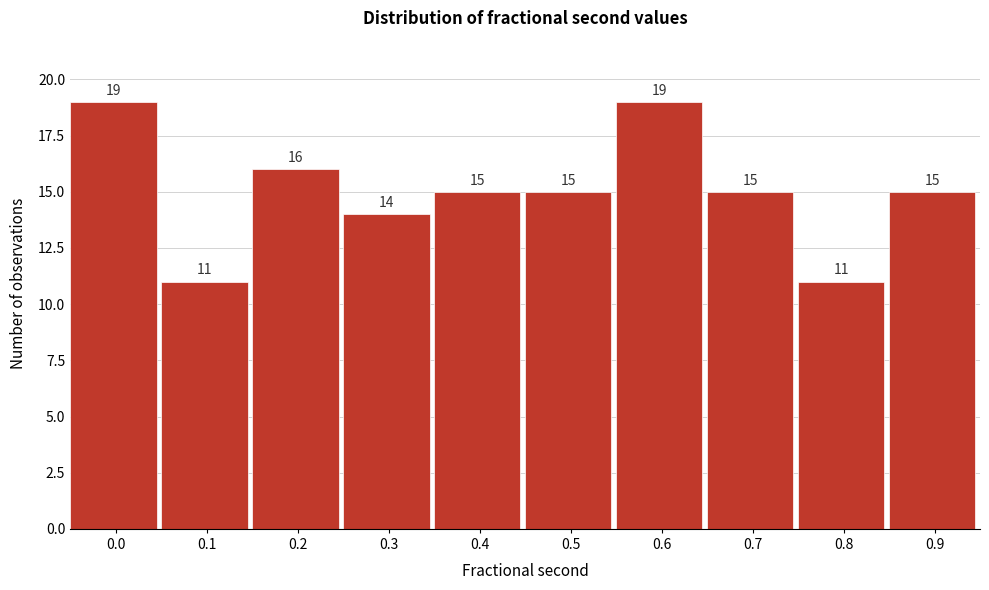

Reading left to right, transcribe all the data shown in this chart.

19	11	16	14	15	15	19	15	11	15